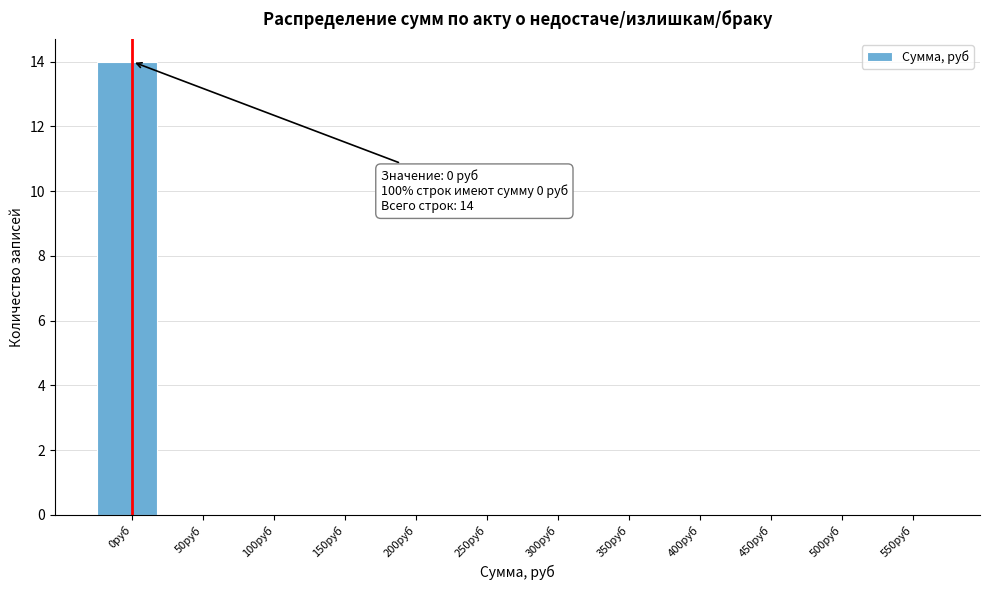

Reading left to right, extract all data points from this chart.

0руб=14	50руб=0	100руб=0	150руб=0	200руб=0	250руб=0	300руб=0	350руб=0	400руб=0	450руб=0	500руб=0	550руб=0